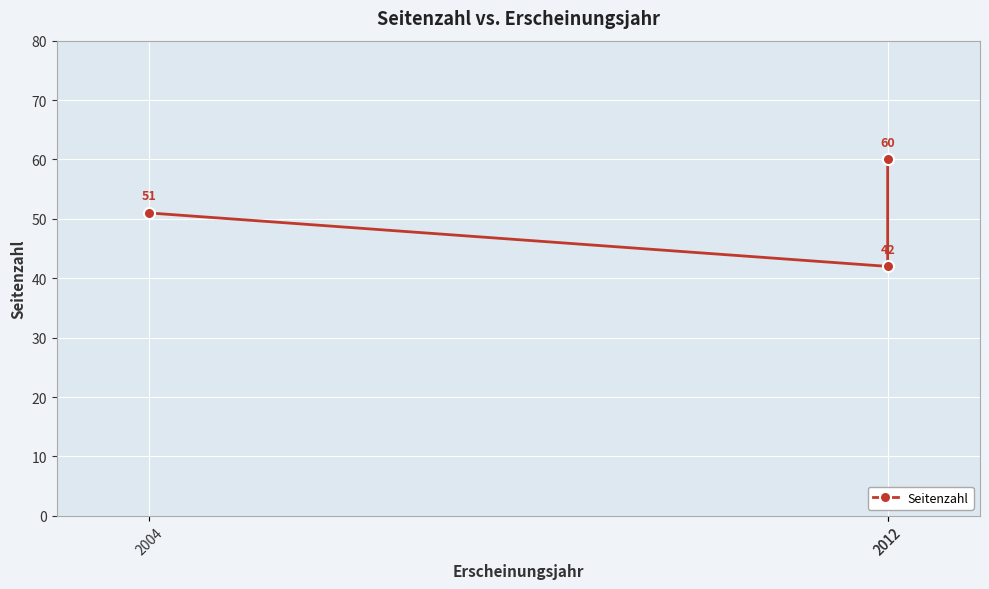

At which label is the value closest to 51?

2004